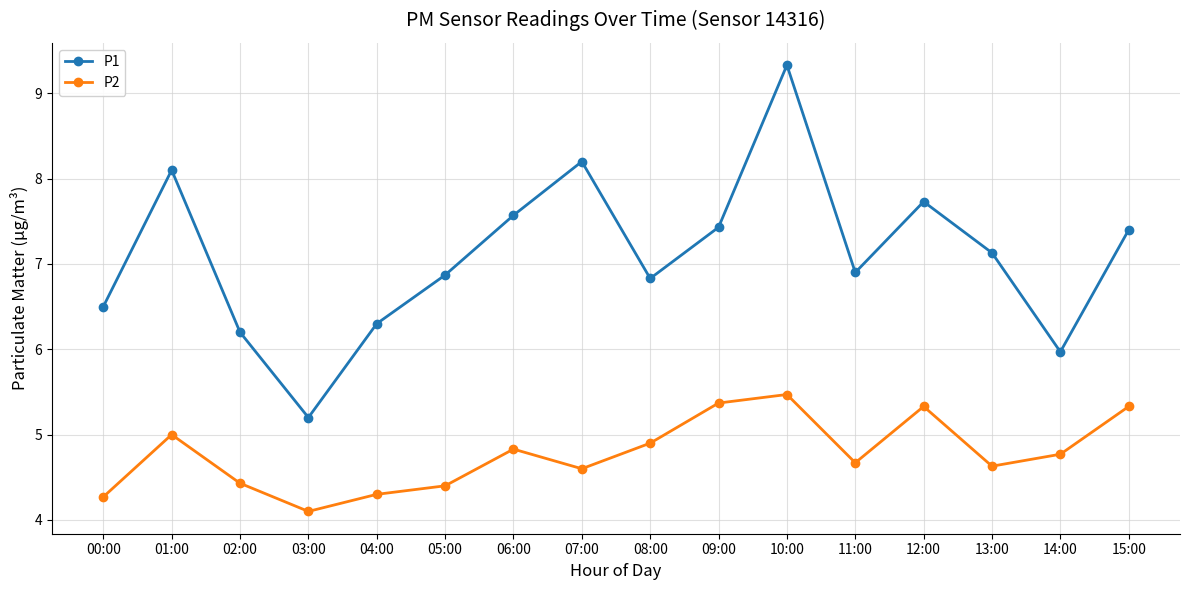

Which label corresponds to the largest value in the chart?

10:00